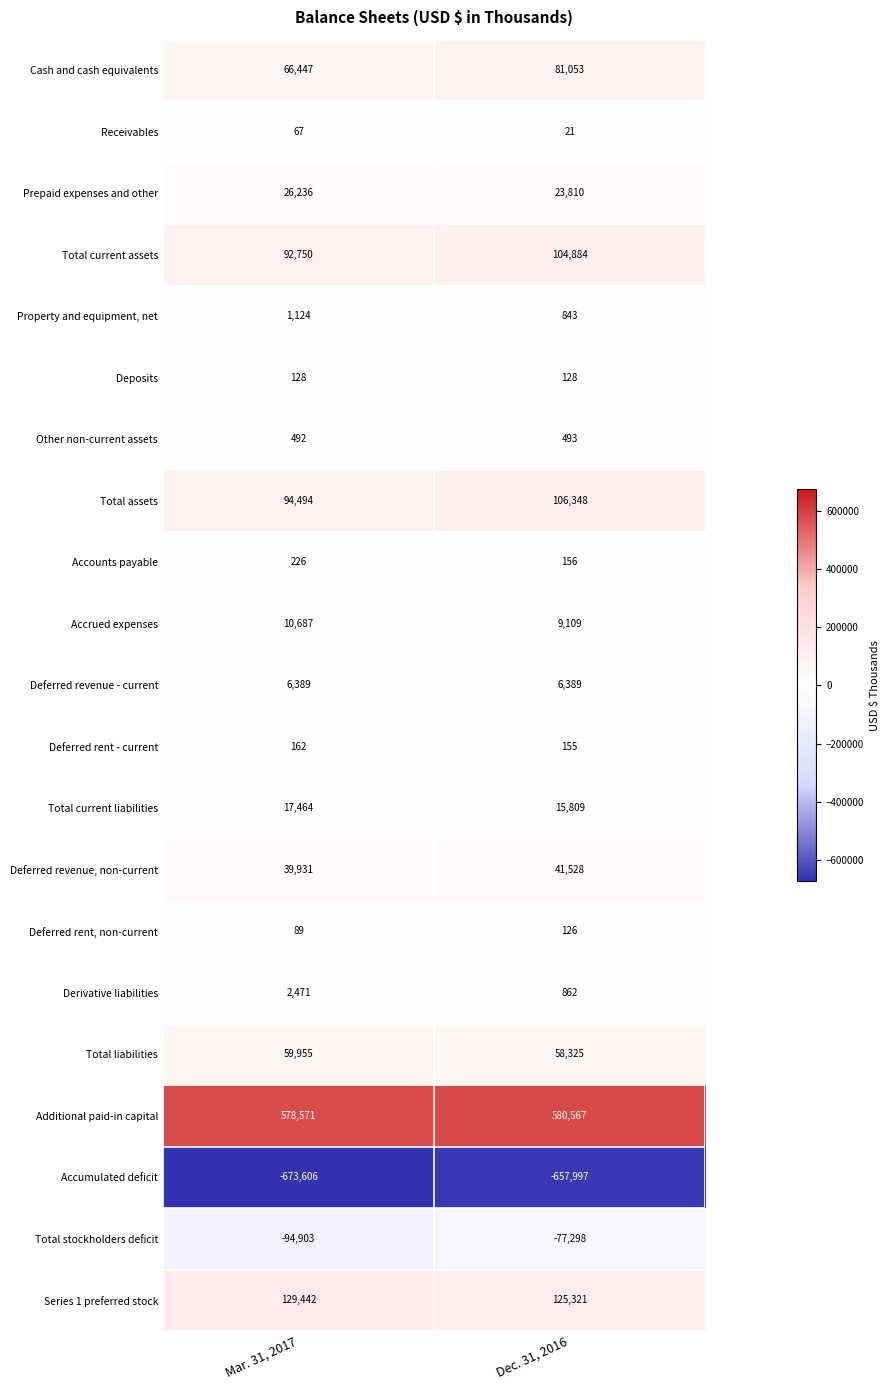

The Receivables series shows 67 at Mar. 31, 2017. True or false?

True